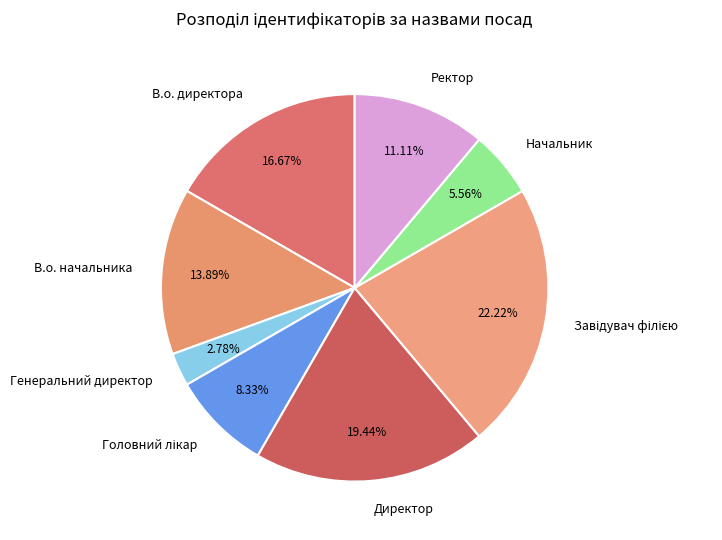

Between Директор and Ректор, which is larger?

Директор